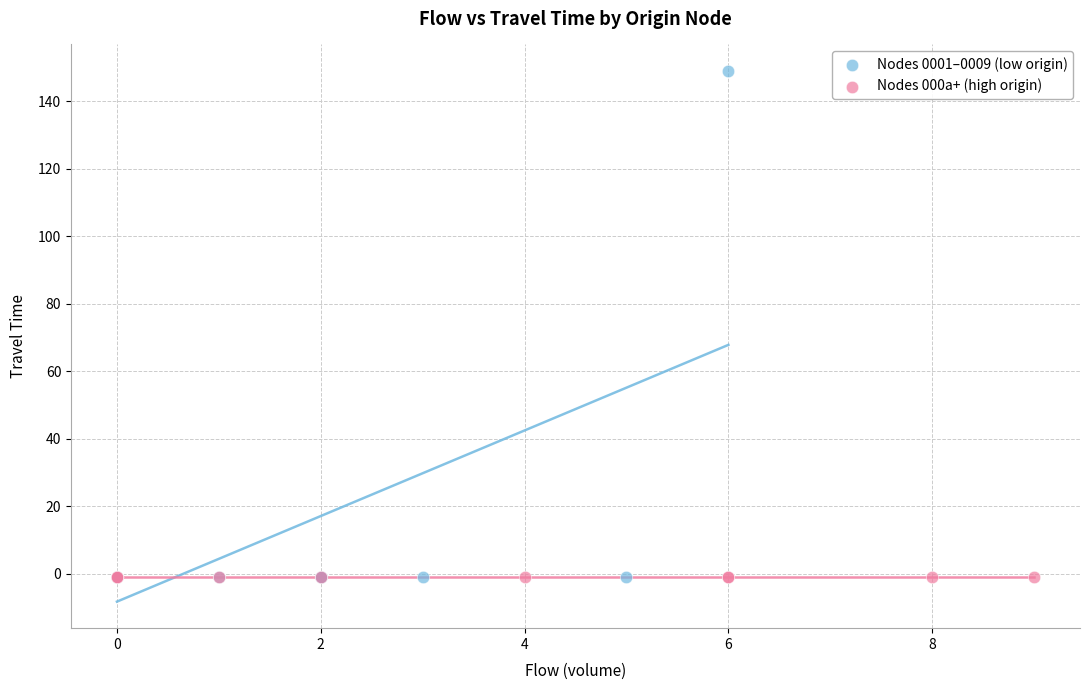

Which series reaches the maximum Y coordinate?

Nodes 0001–0009 (low origin)